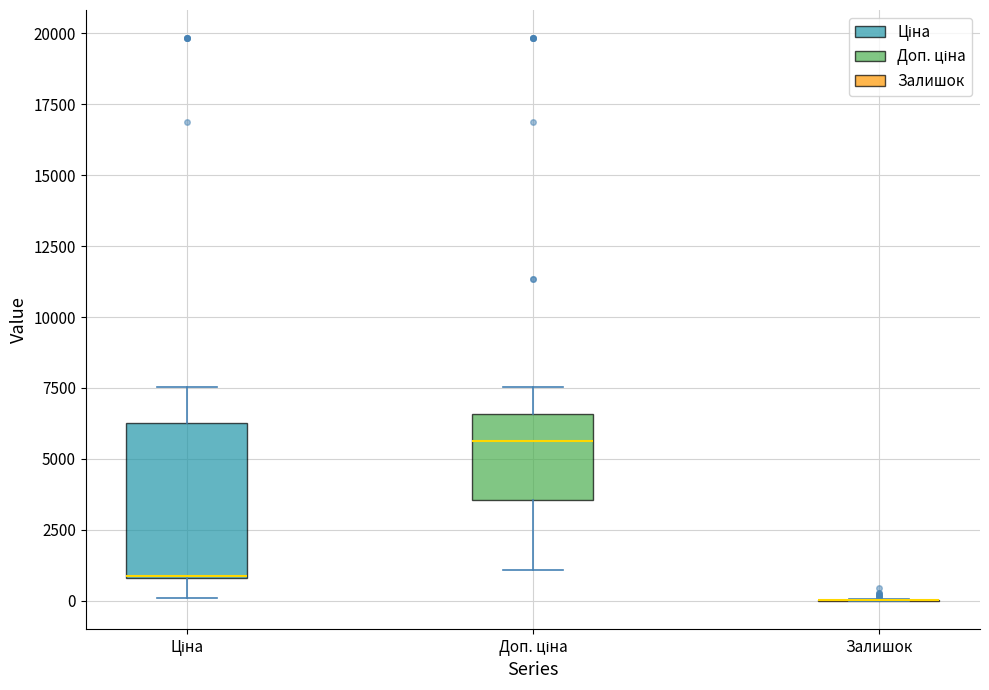

Which box is the tallest, from its lower edge to its upper edge?

Ціна